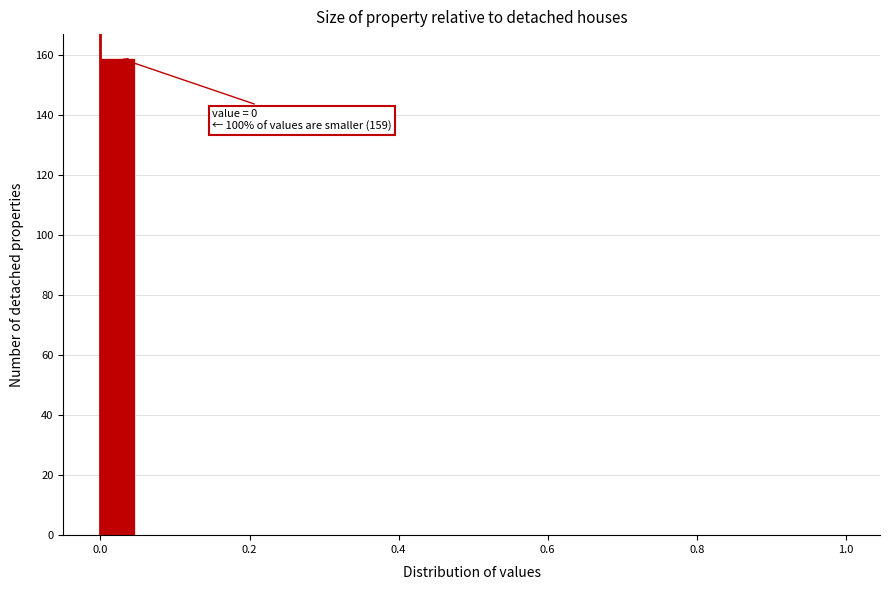

Read against the x-axis, roughly where is the centre of the tallest bar?

0.02